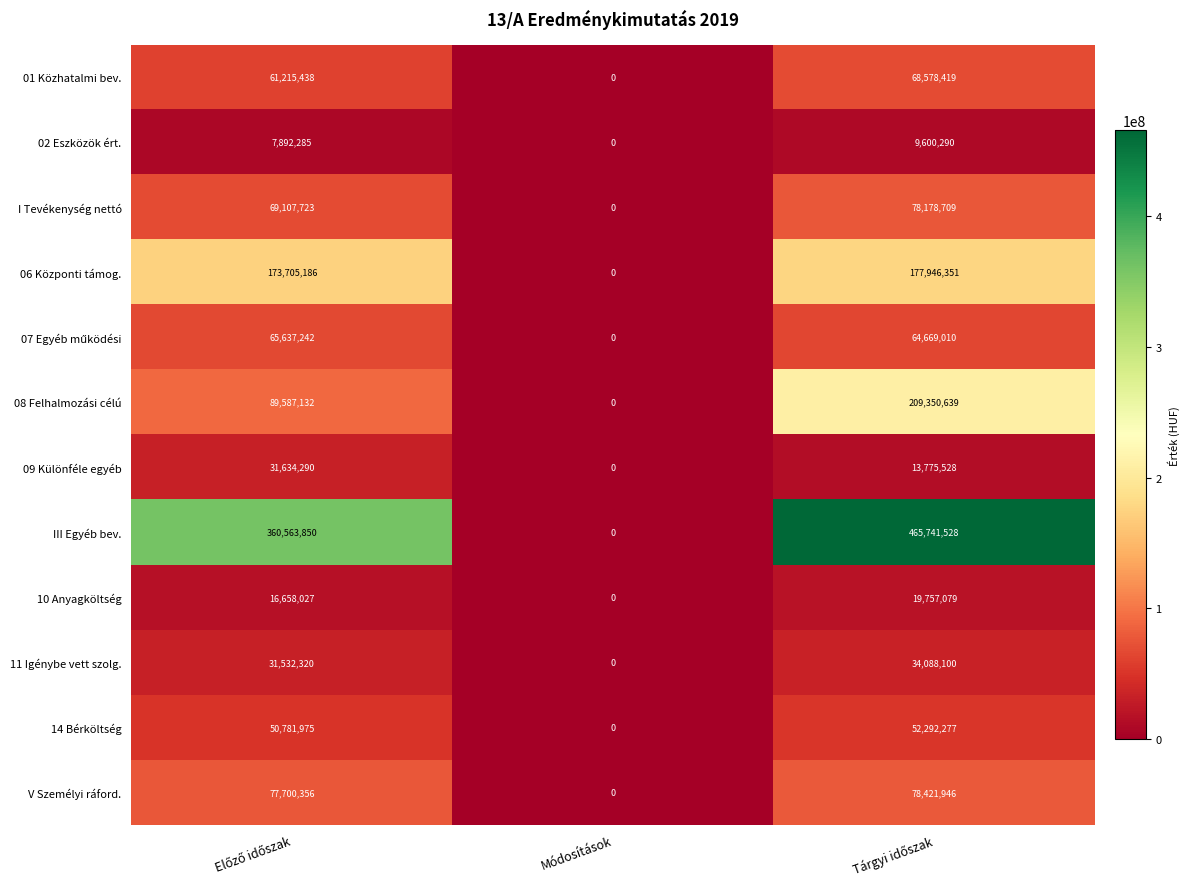

Which category has the lowest value in the V Személyi ráford. series?

Módosítások